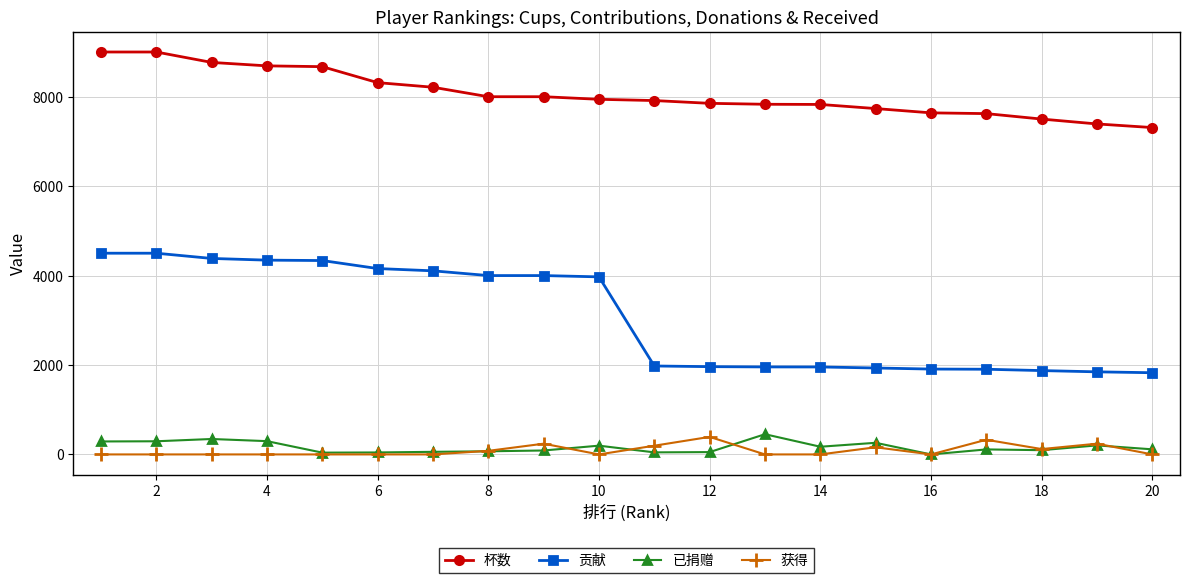

At how many categories does at least one series exceed 1595?

20